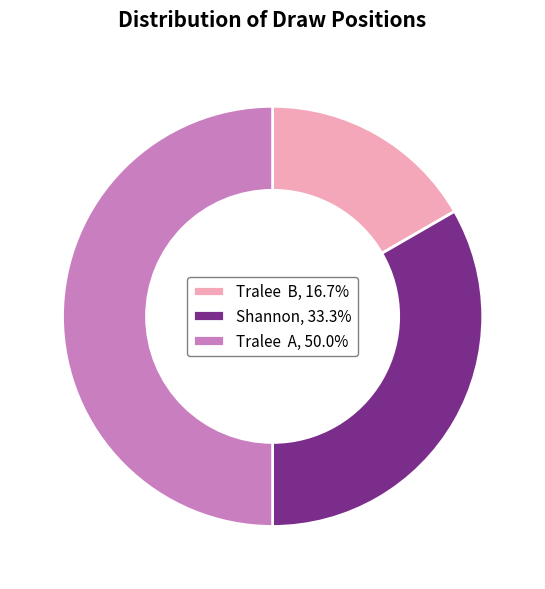

Do Tralee A, 50.0% and Tralee B, 16.7% together represent more than half of the pie?

Yes